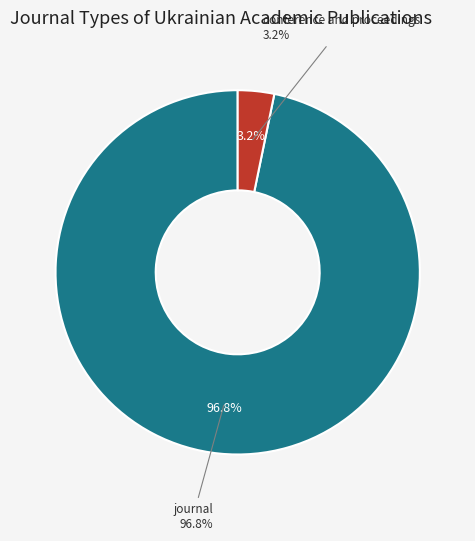

To the nearest percent, what percentage of the pie is conference and proceedings?

3%